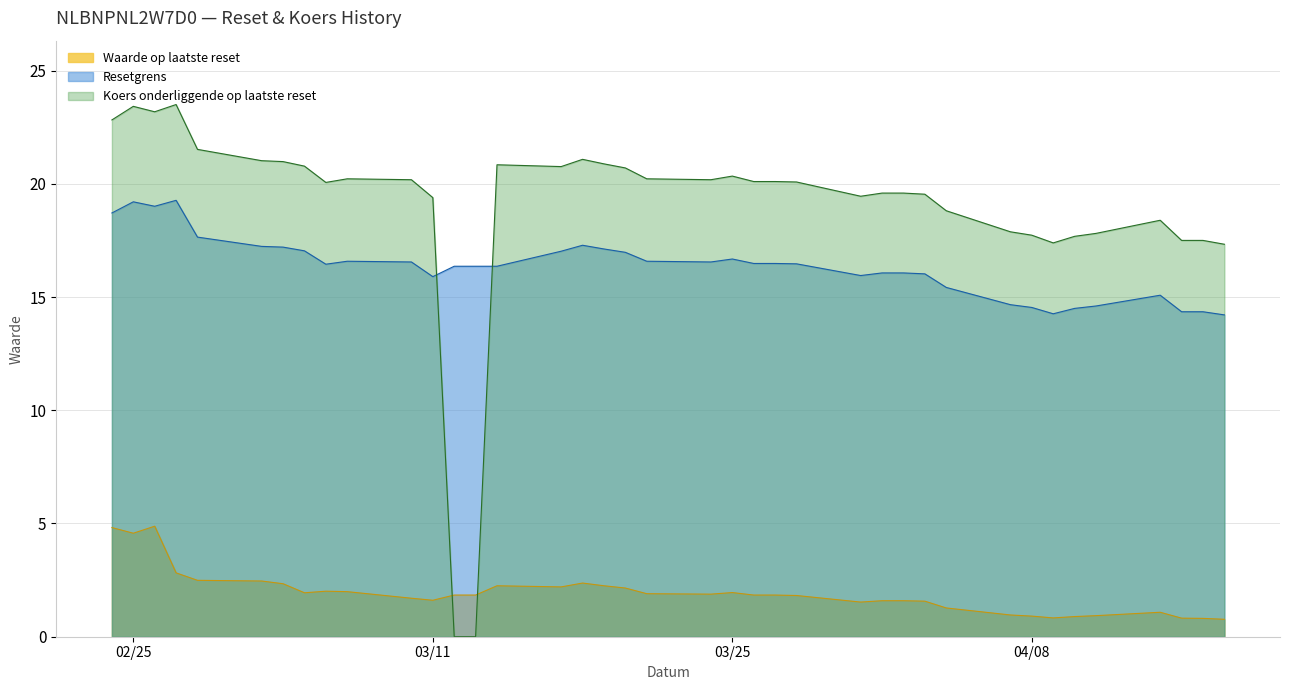

In Resetgrens, how many points are lower than both neighbors (excluding endpoints)?

6